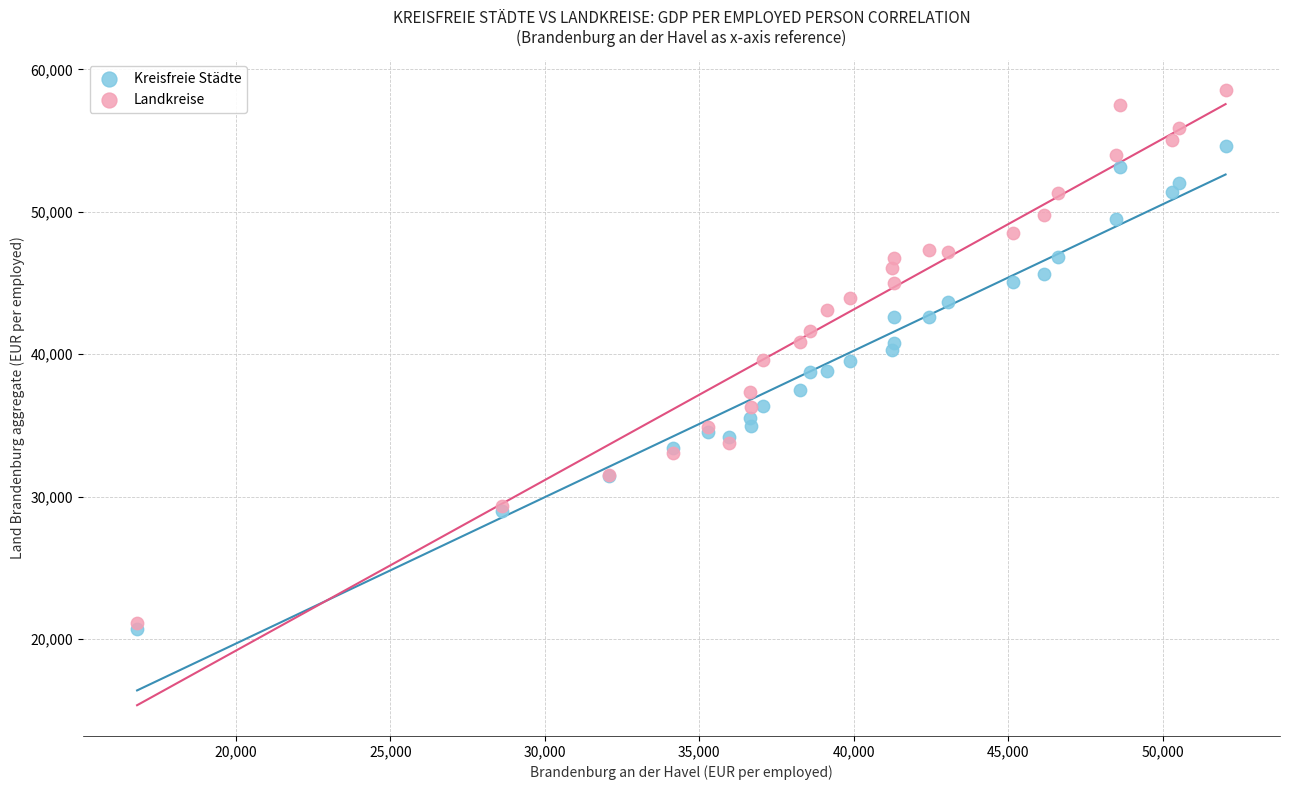

Which series reaches the maximum Y coordinate?

Landkreise